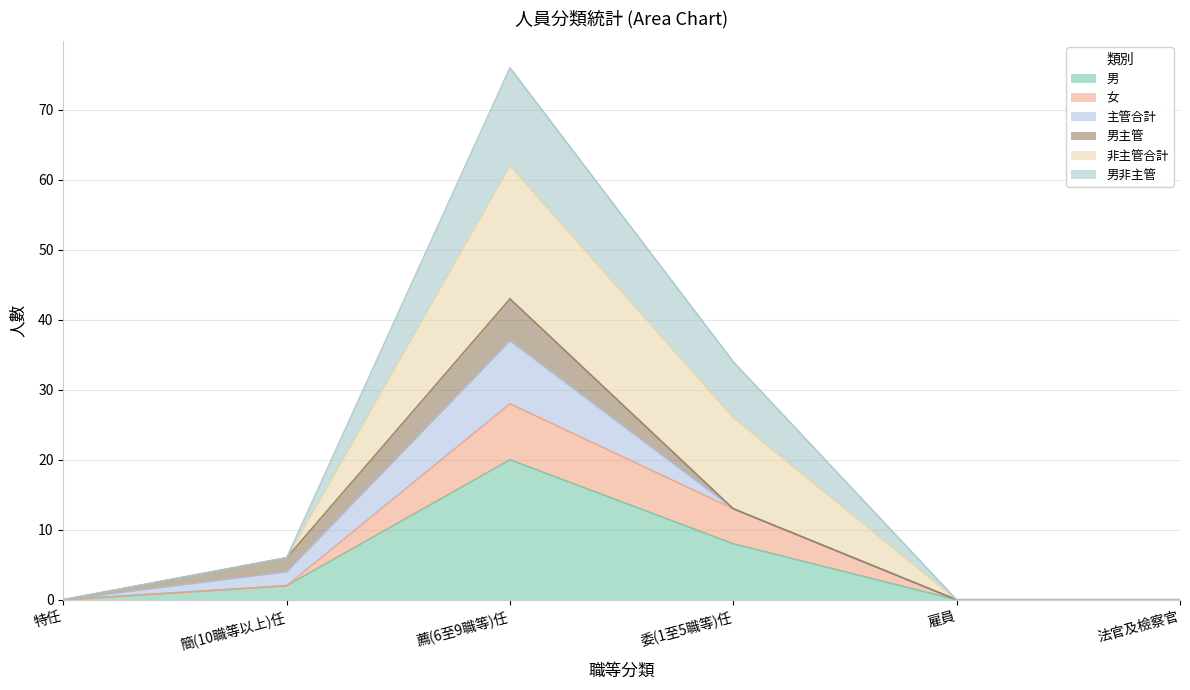

At which category is the sum across all series the highest?

薦(6至9職等)任